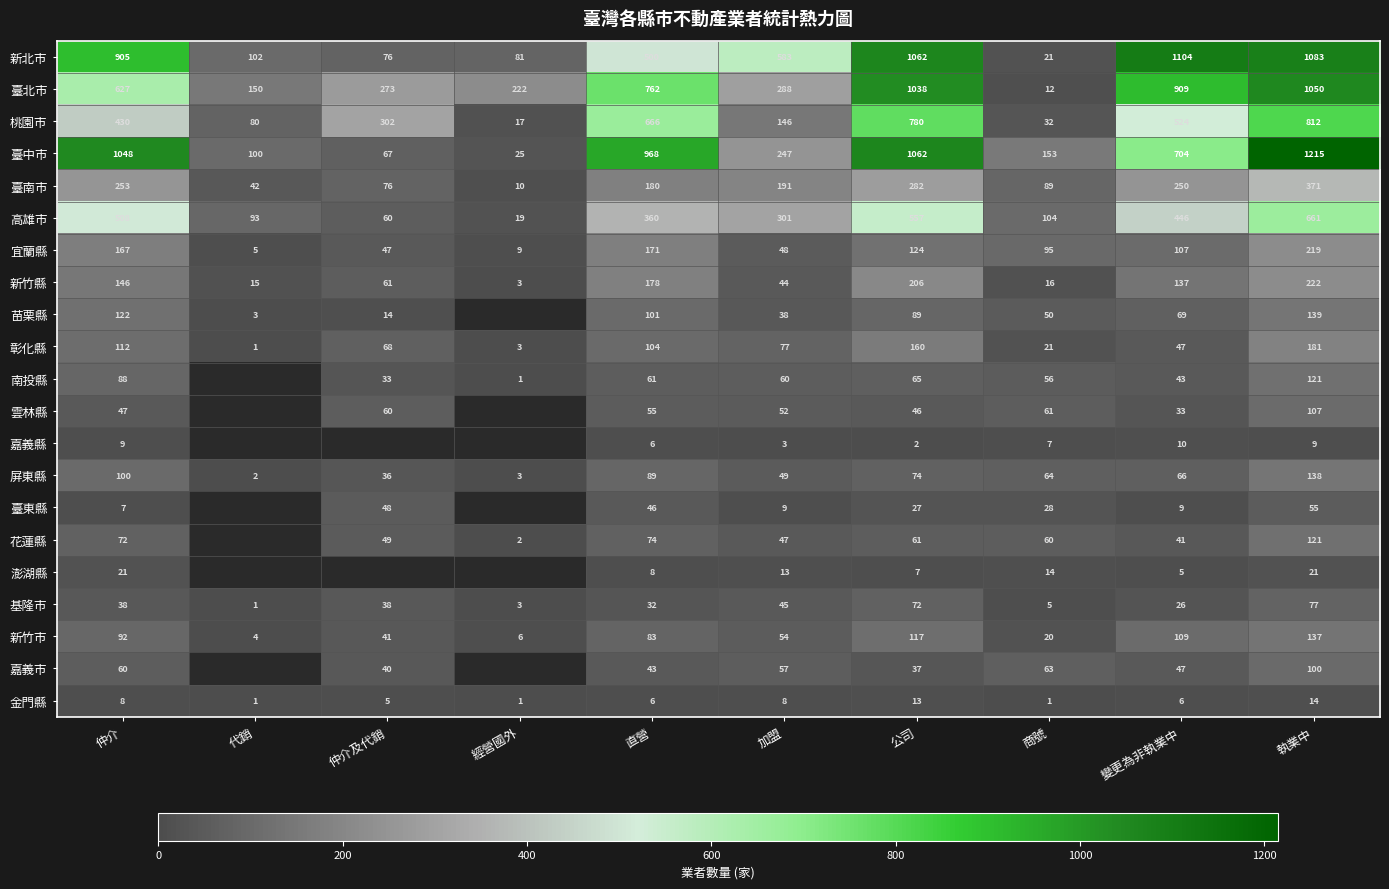

At which category does the chart reach its peak across all series?

執業中